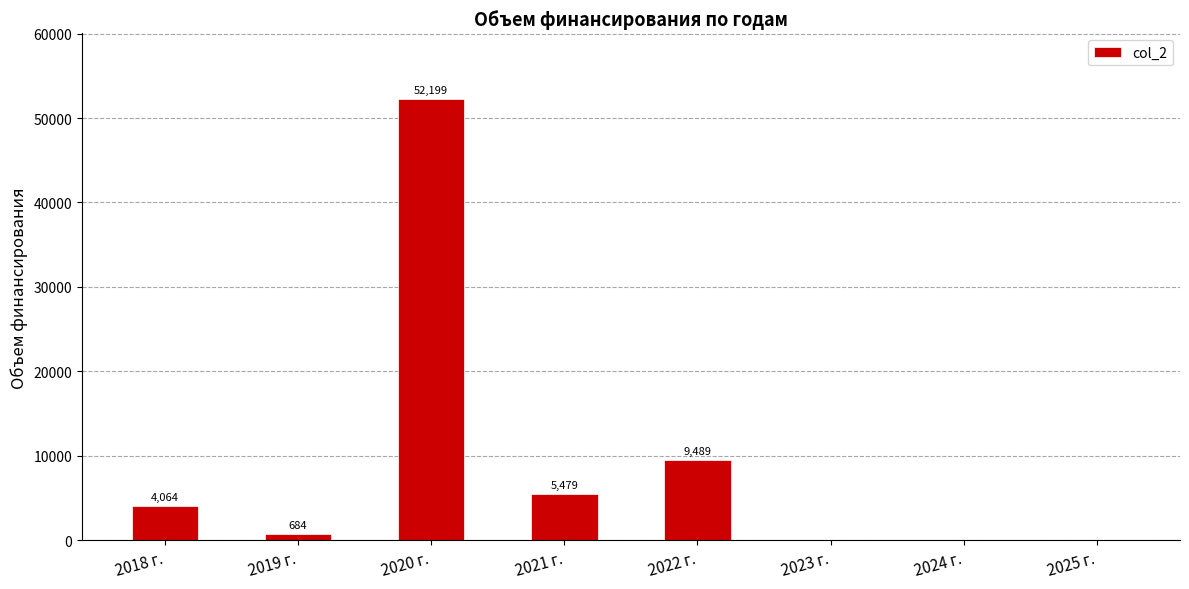

Is it true that the value at 2022 г. is 9488.9?

True